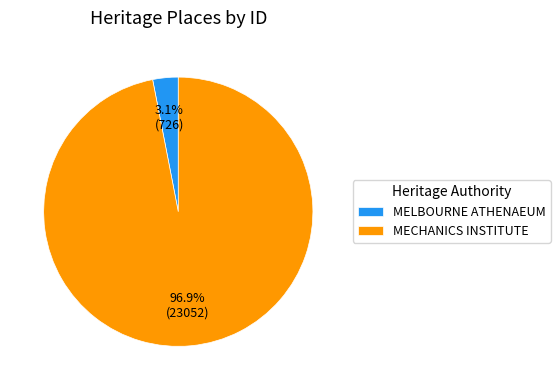

Which has a higher value, MECHANICS INSTITUTE or MELBOURNE ATHENAEUM?

MECHANICS INSTITUTE